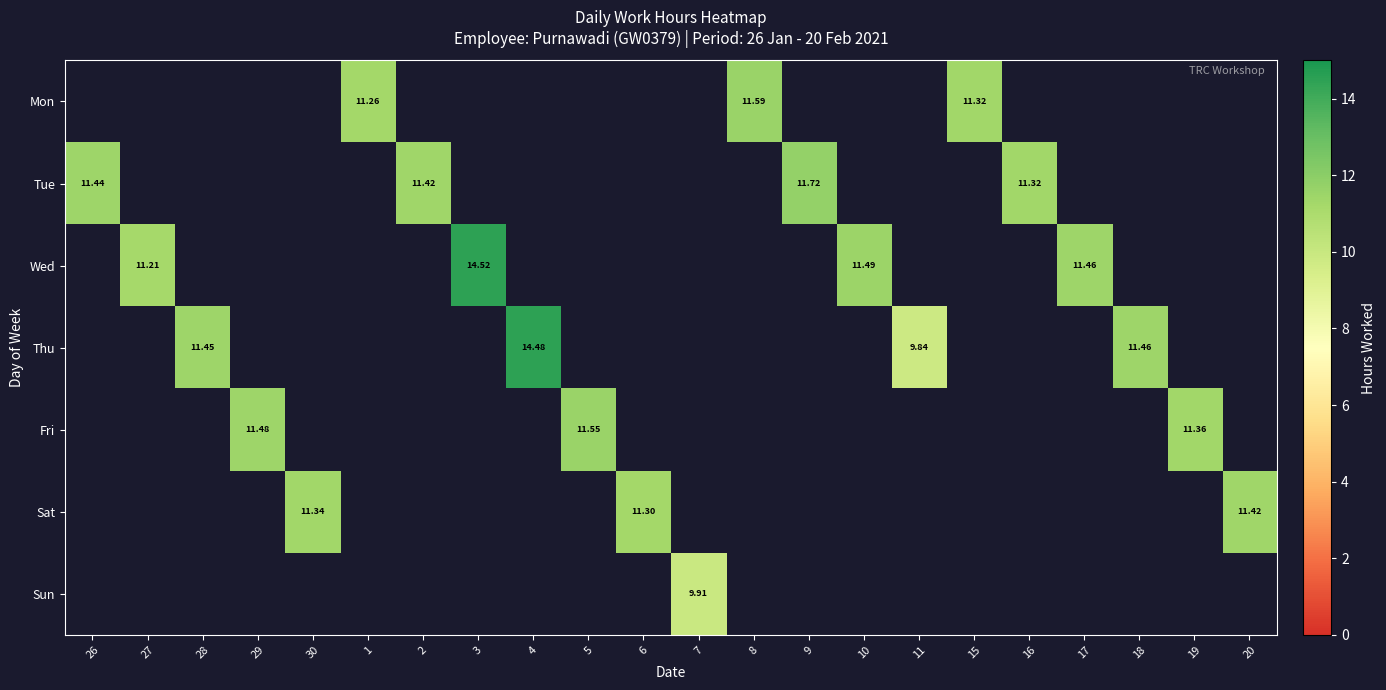

How many distinct data groups are displayed?

7